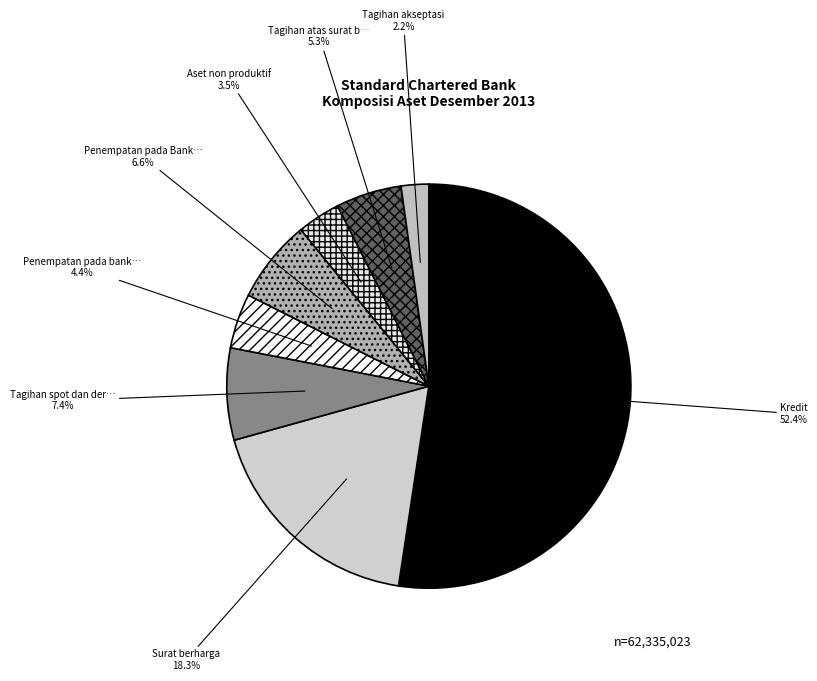

Which slice is the smallest?

Tagihan akseptasi